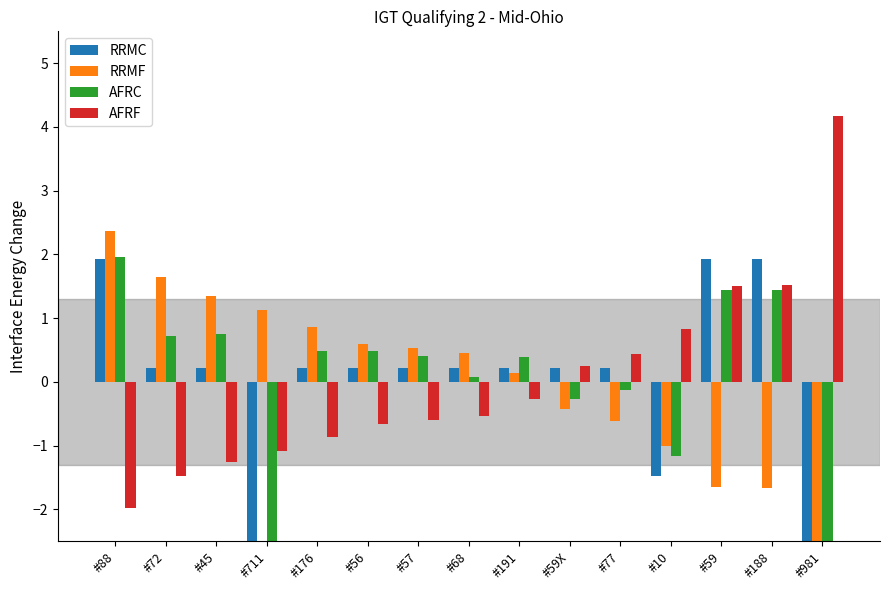

Which series changed the most between #176 and #57?

RRMF